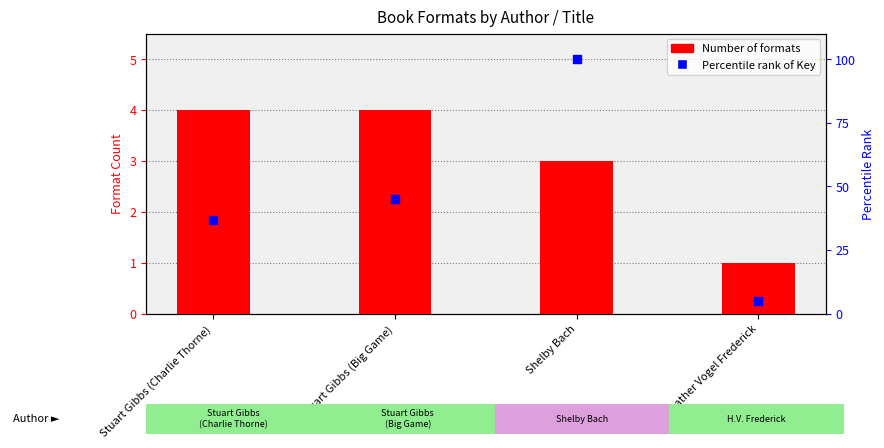

What is the total value across all series at Shelby Bach?

103.0